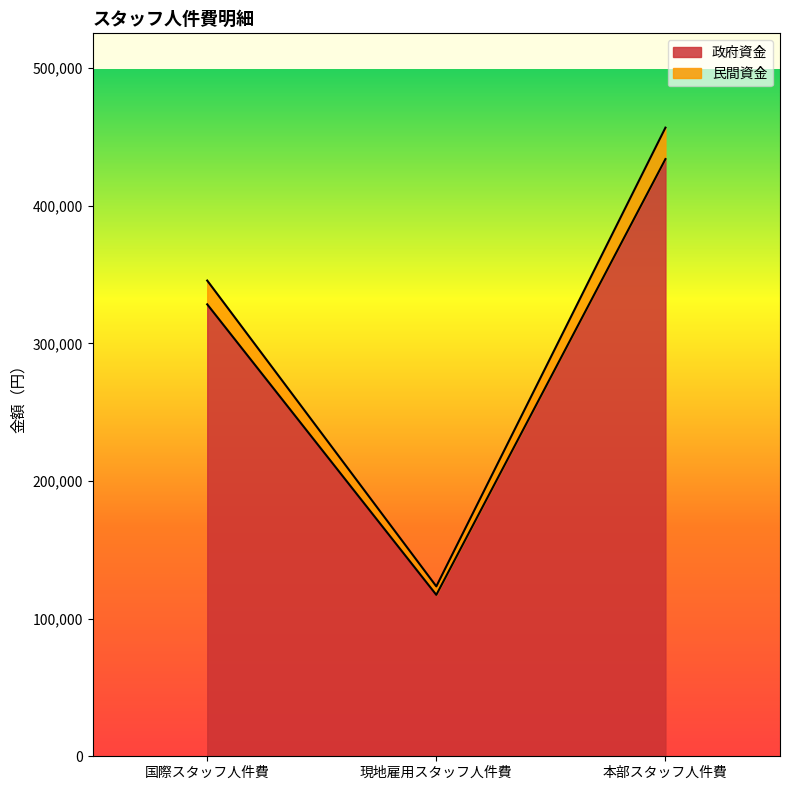

At which category is the sum across all series the highest?

本部スタッフ人件費